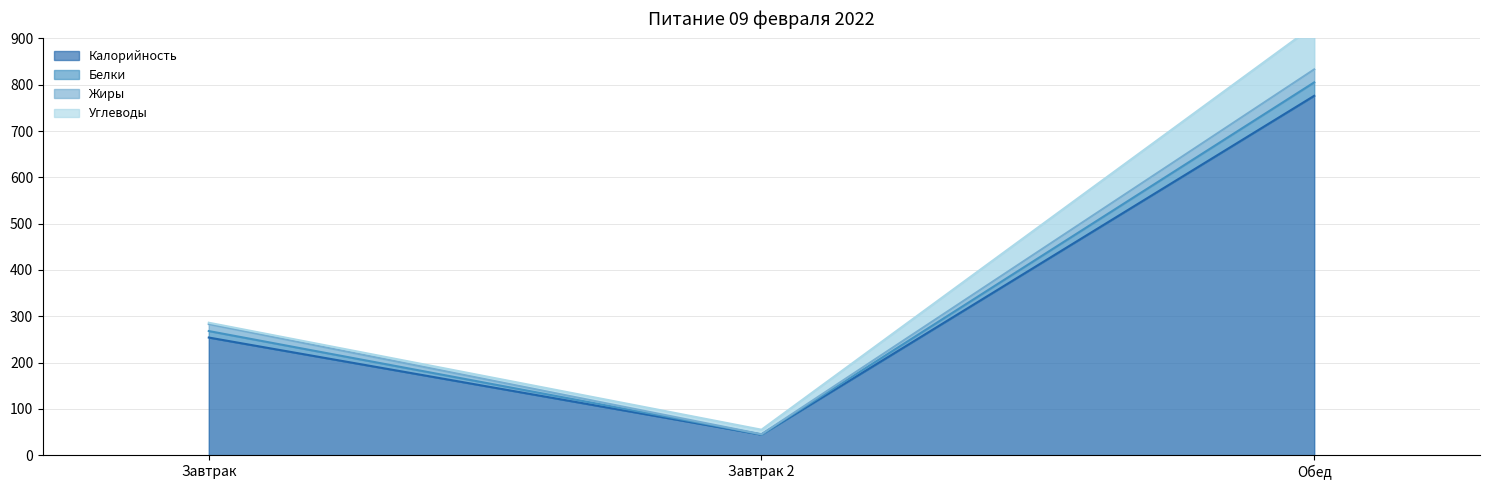

What is the spread (max minus min) of values at Обед?

57.0